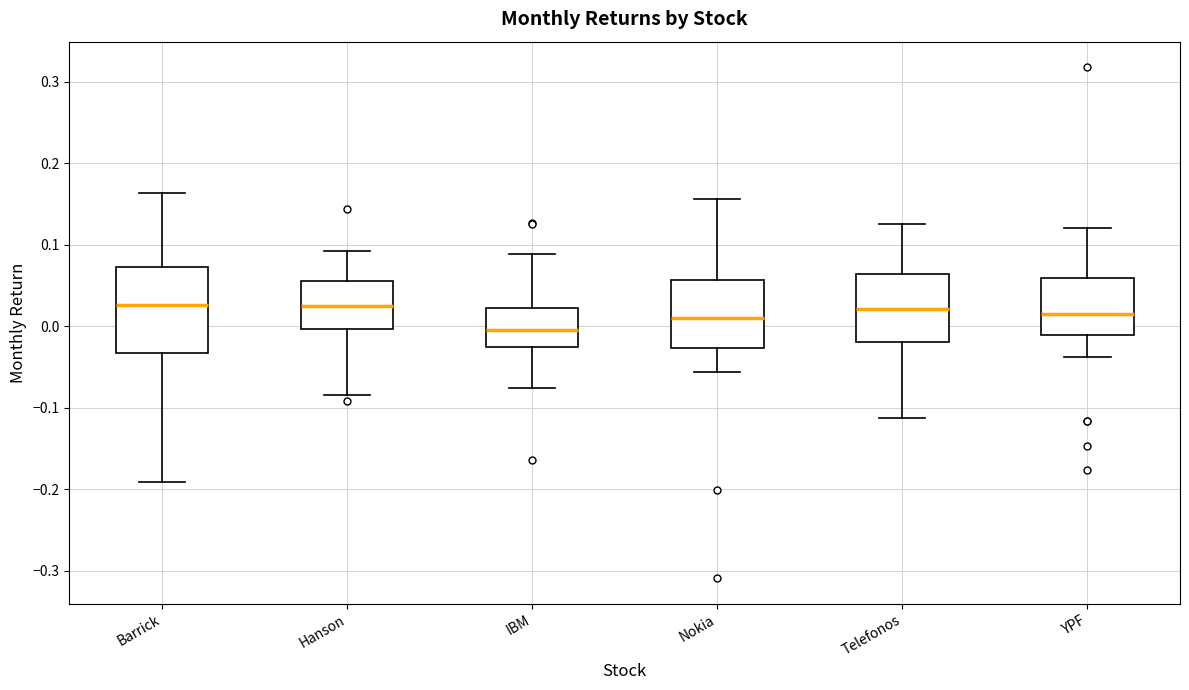

Comparing the boxes themselves (not the whiskers), which one is the tallest?

Barrick